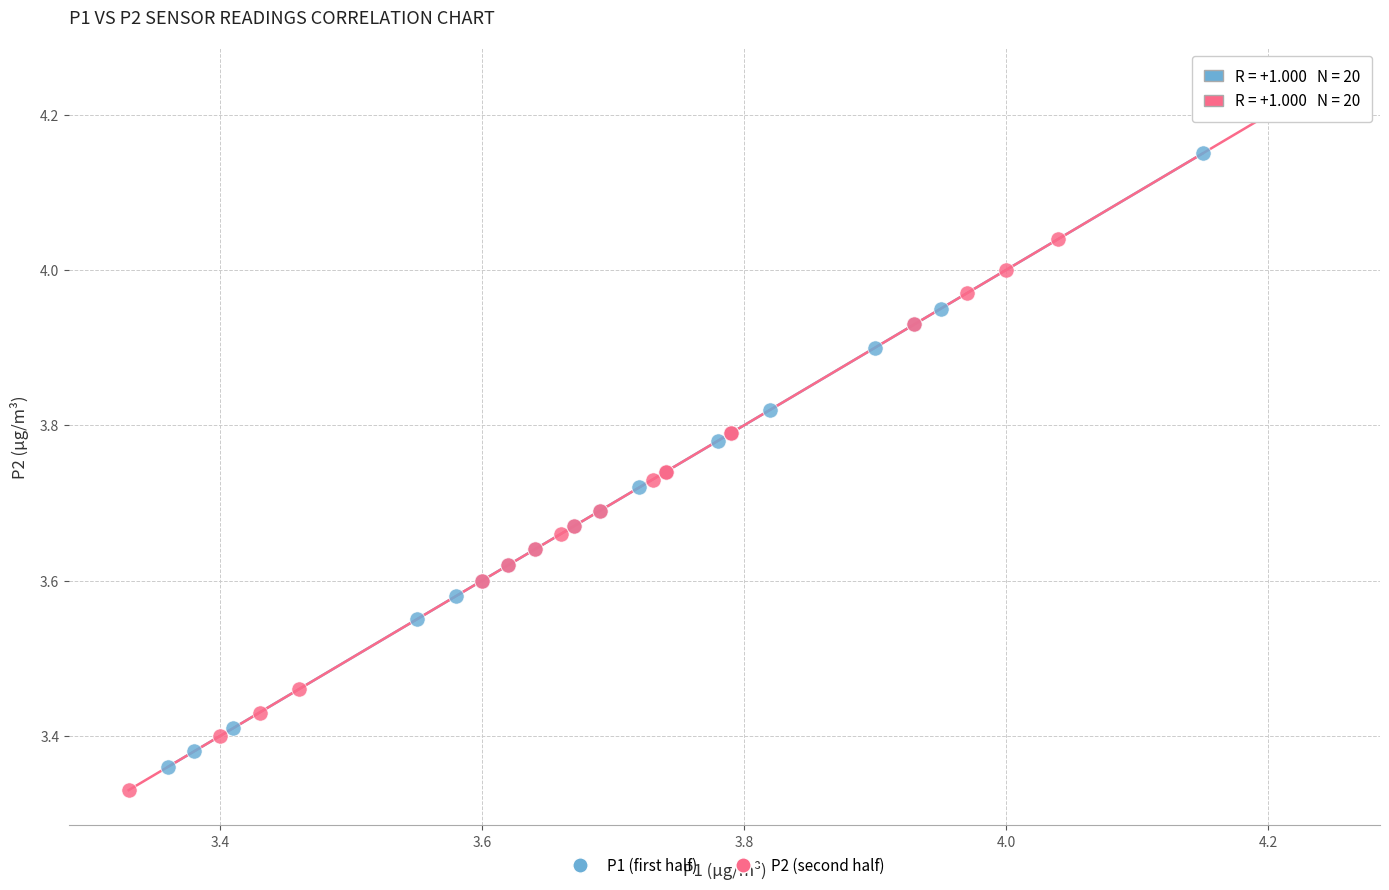

Which series has the widest spread of Y values?

P2 (second half)